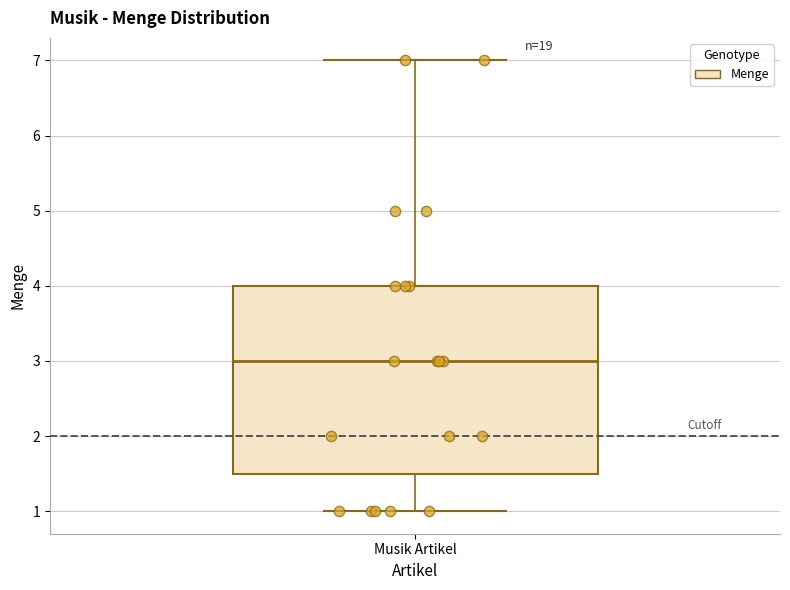

Read this box plot against the y-axis: the position of the median line, the range covered by the box, and the ends of both whiskers. The values are not printed on the chart, so give them approximately, as read against the axis.

median 3.0, box 1.5 to 4.0, whiskers 1.0 to 7.0